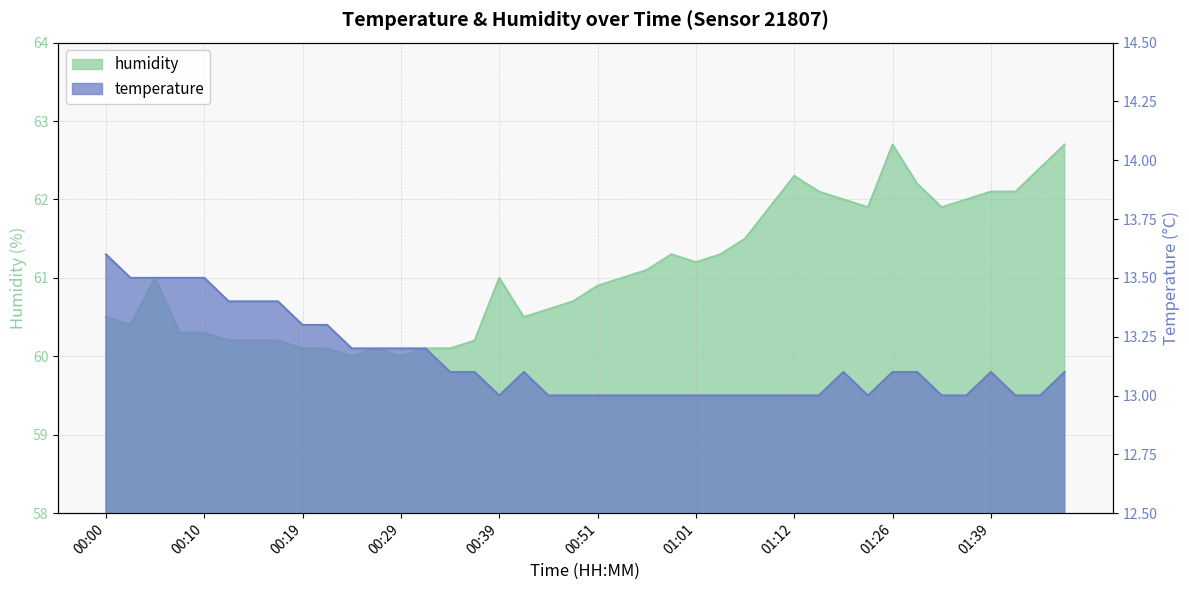

Which series has the largest range (max minus min)?

humidity